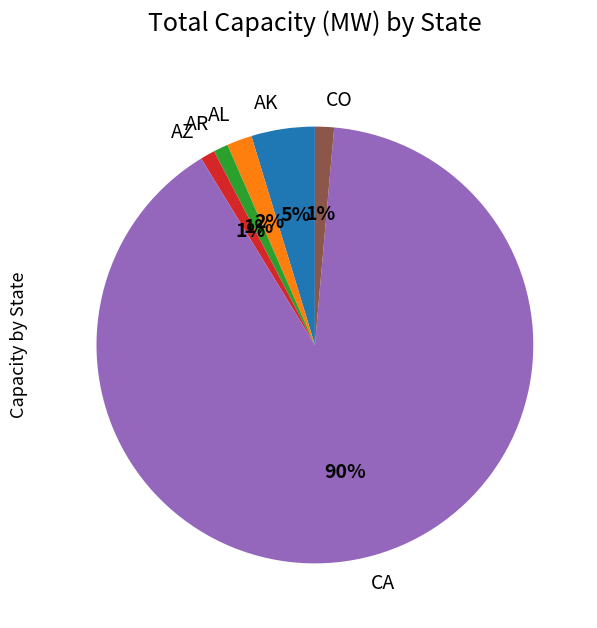

Which has a higher value, AL or CA?

CA